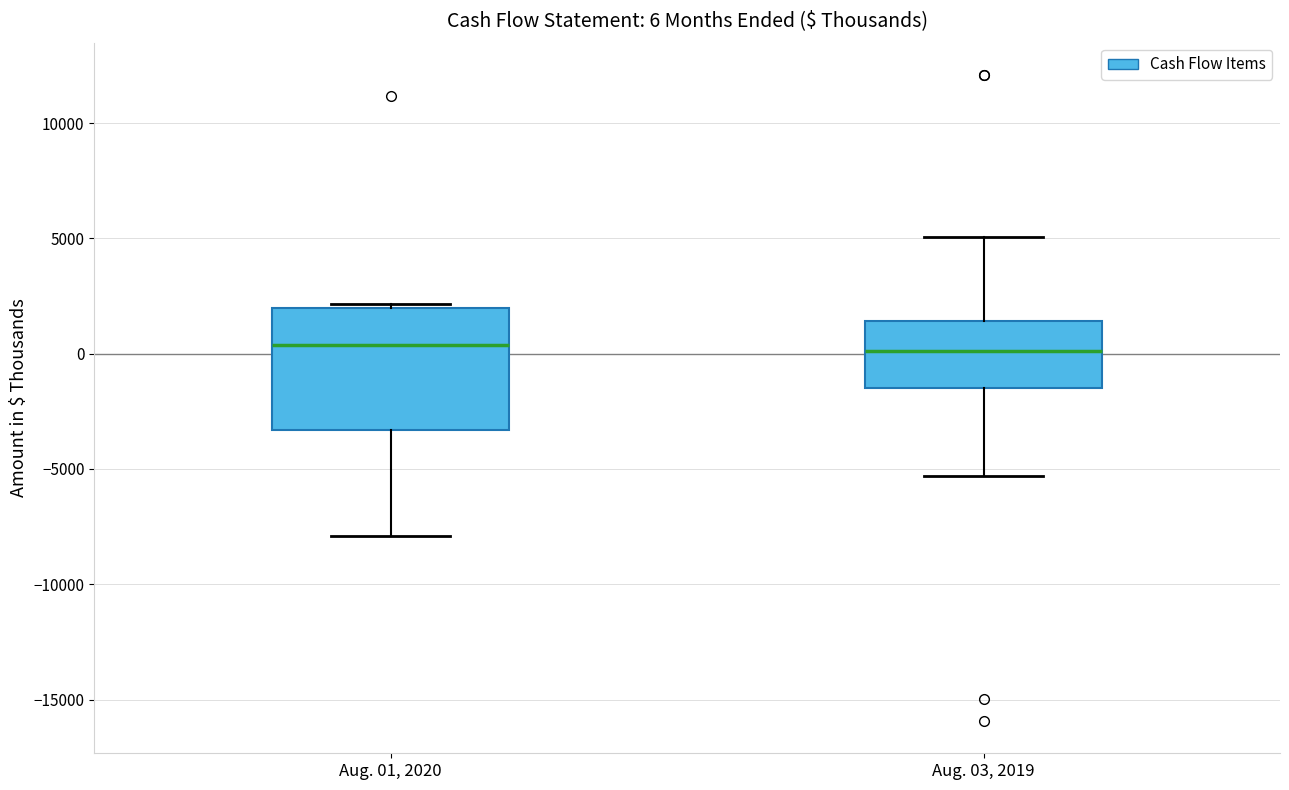

Which box is the tallest, from its lower edge to its upper edge?

Aug. 01, 2020